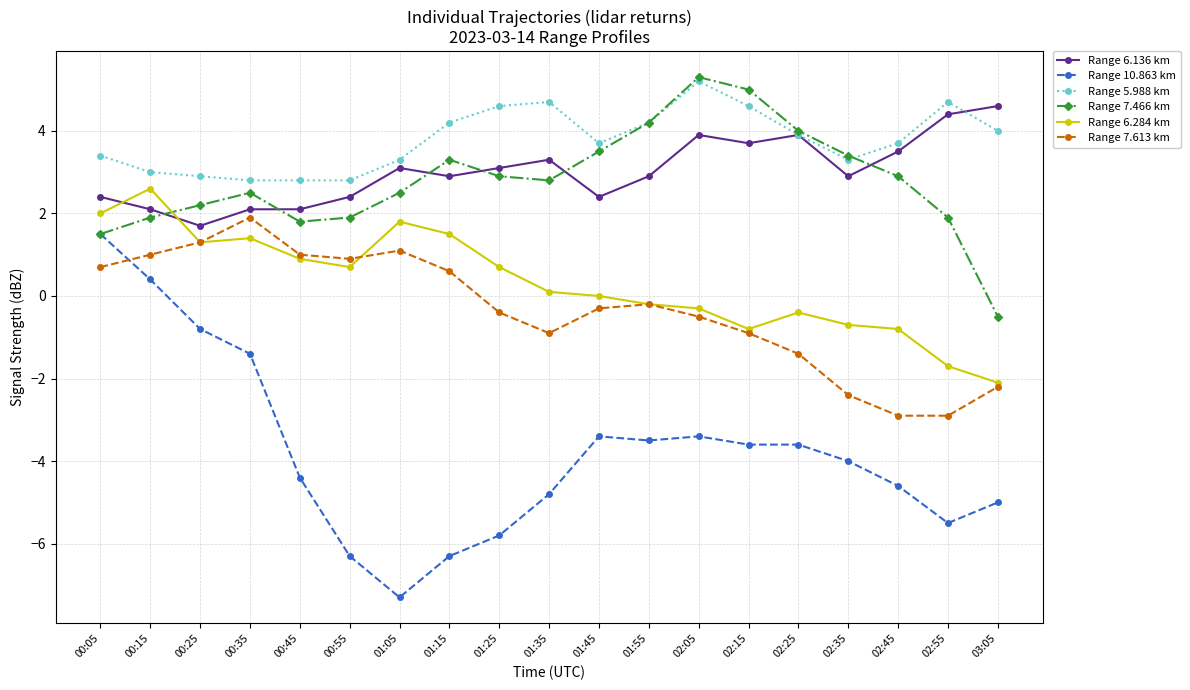

True or false: Range 5.988 km has a value of 3.4 at 00:05.

True